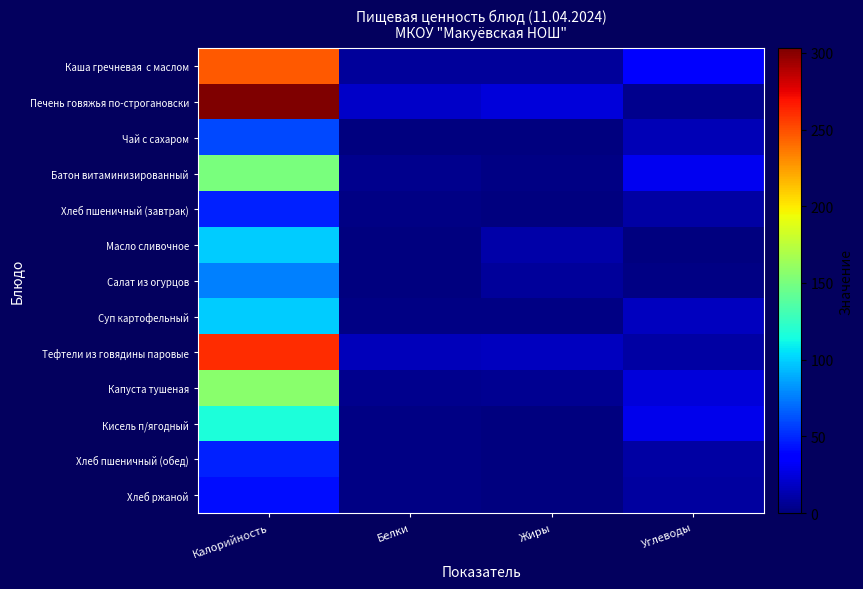

At which category is the sum across all series the highest?

Калорийность